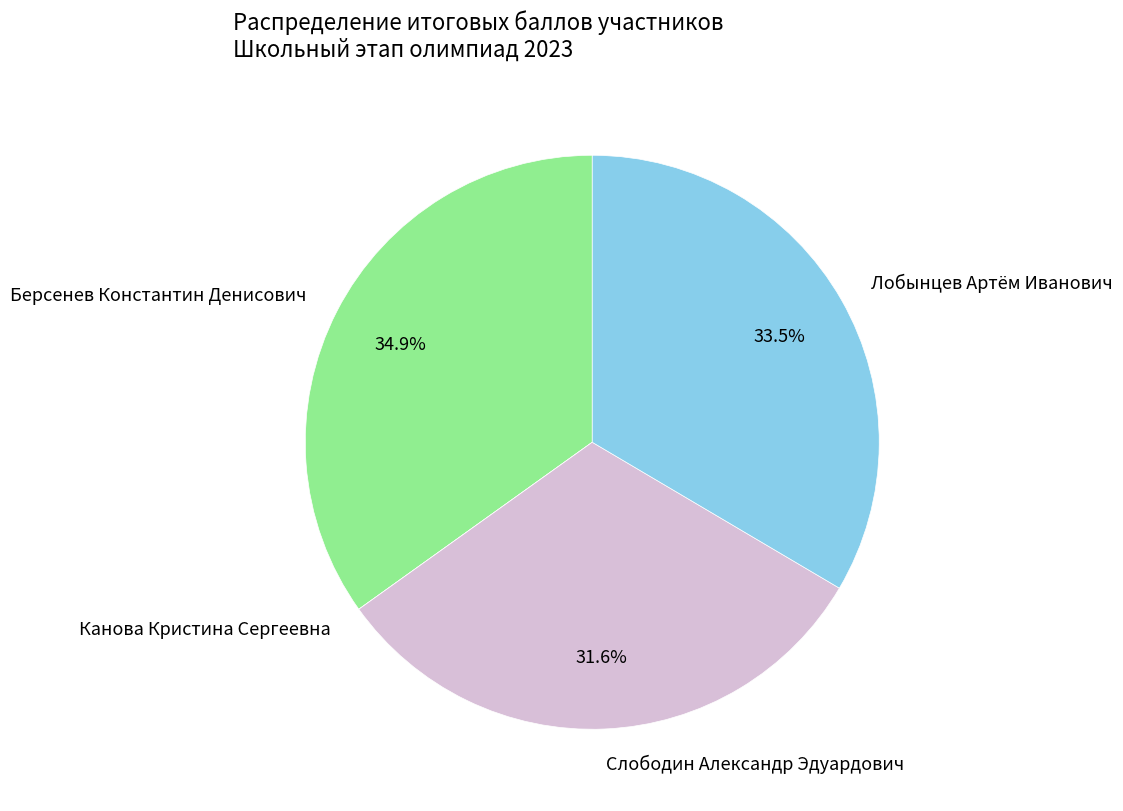

What portion of the pie excludes Лобынцев Артём Иванович?

66.5%